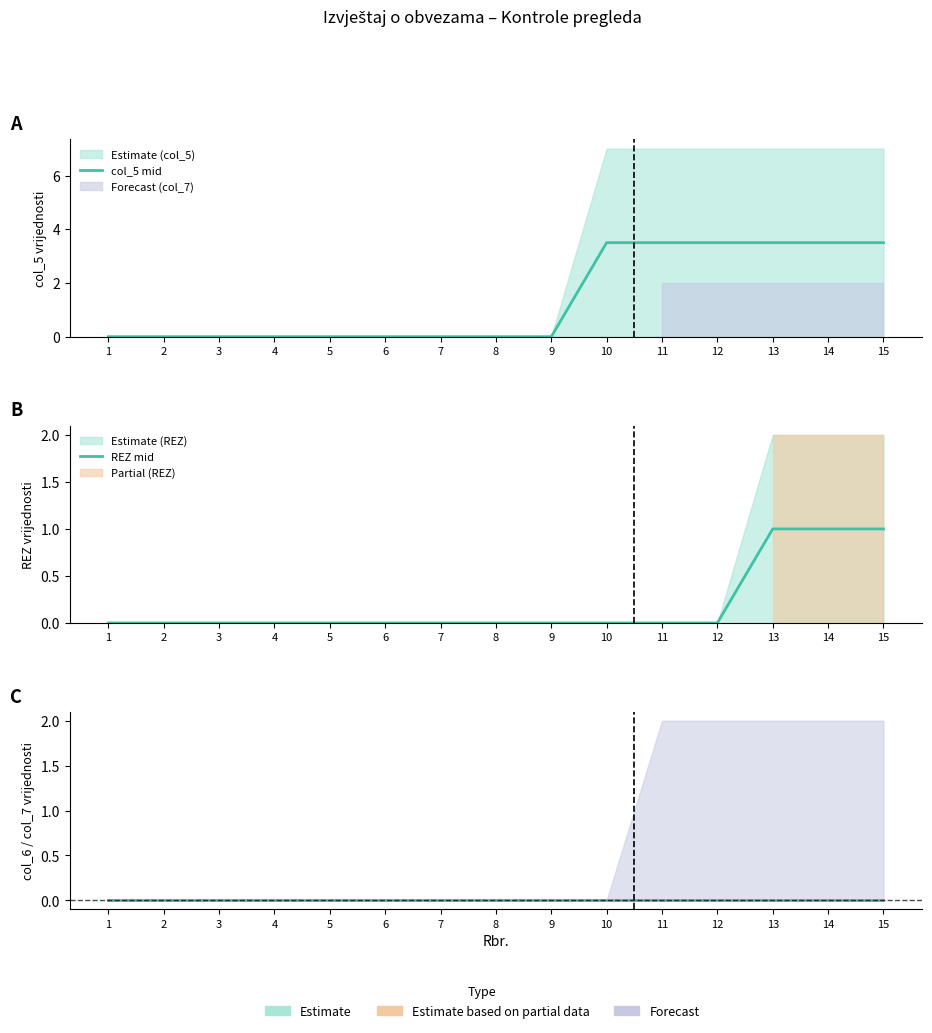

How many categories are shown in the chart?

15